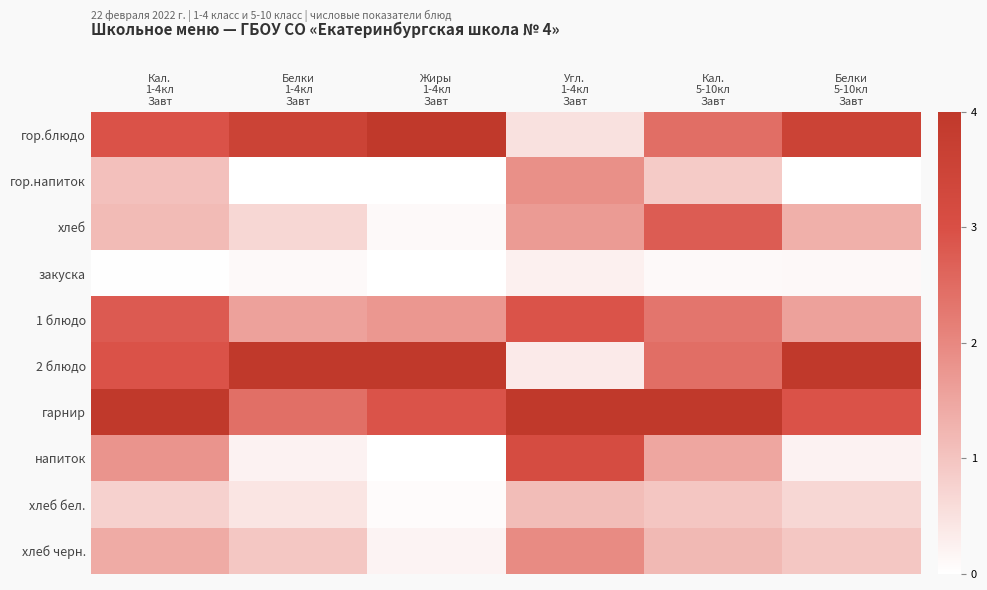

At how many categories does at least one series exceed 0?

6